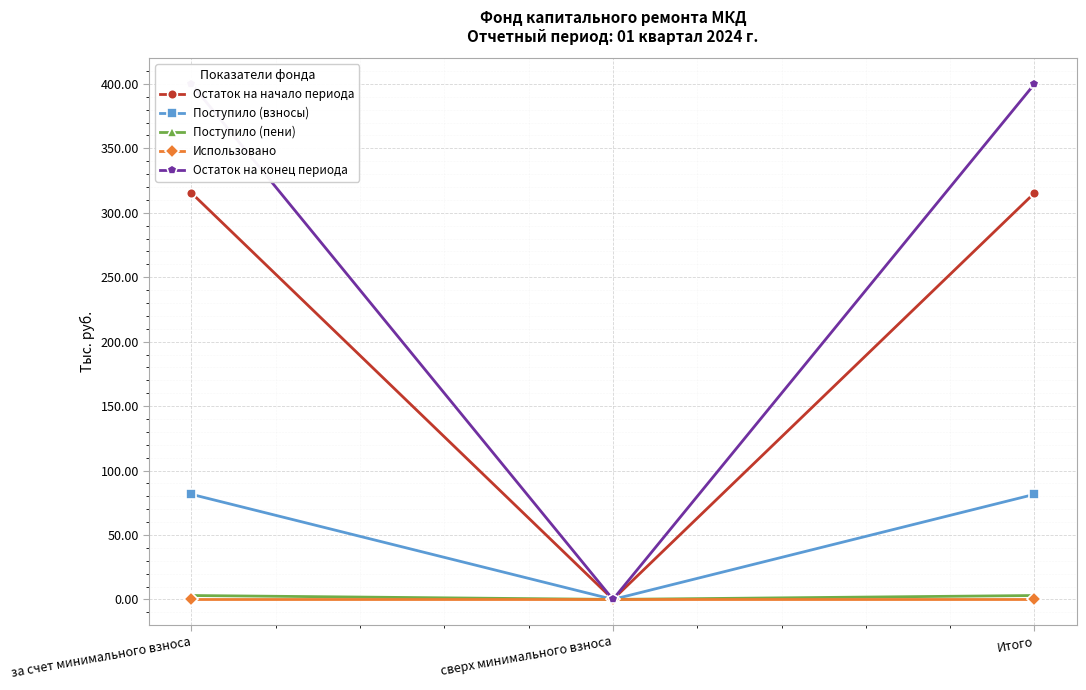

Reading left to right, extract all data points from this chart.

Остаток на начало периода: за счет минимального взноса=315.3	сверх минимального взноса=0.0	Итого=315.3
Поступило (взносы): за счет минимального взноса=81.5	сверх минимального взноса=0.0	Итого=81.5
Поступило (пени): за счет минимального взноса=3.0	сверх минимального взноса=0.0	Итого=3.0
Использовано: за счет минимального взноса=0.0	сверх минимального взноса=0.0	Итого=0.0
Остаток на конец периода: за счет минимального взноса=399.9	сверх минимального взноса=0.0	Итого=399.9